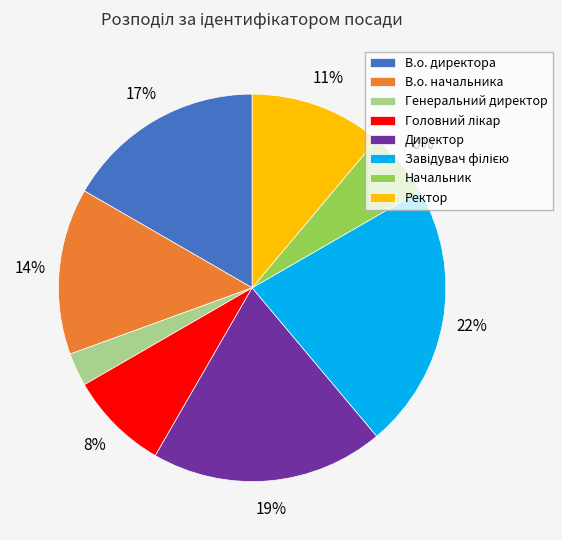

Do В.о. начальника and Ректор together represent more than half of the pie?

No